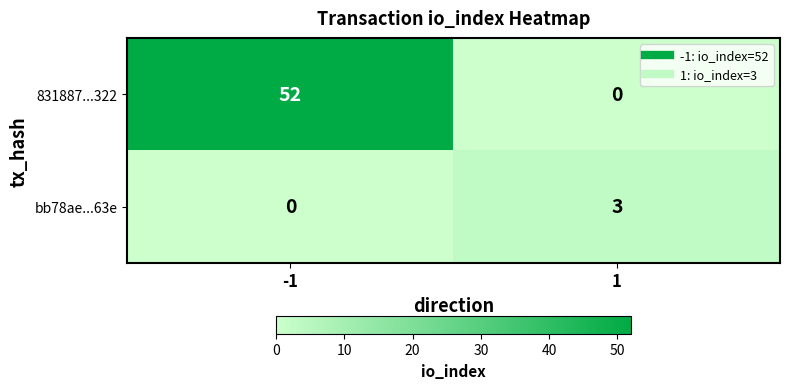

Reading left to right, list all the values displayed in this chart.

831887...322: -1=52	1=0
bb78ae...63e: -1=0	1=3